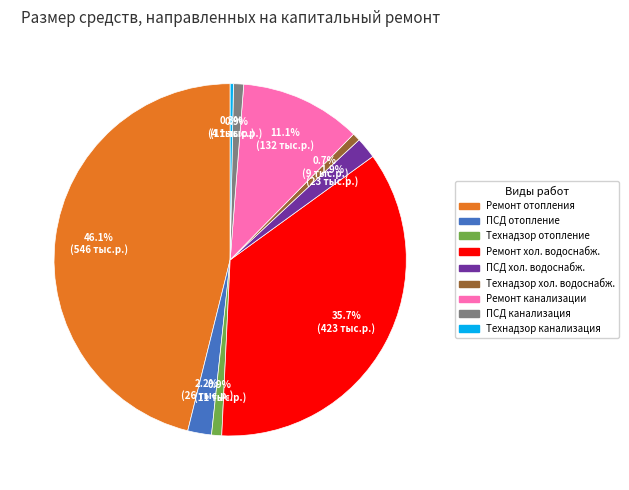

Is there a majority slice in this chart?

No